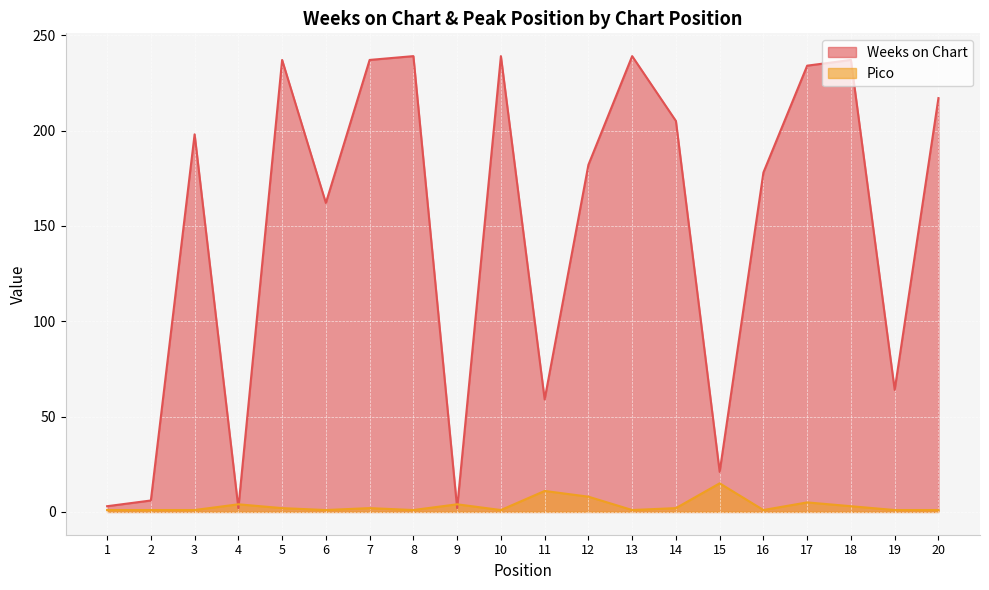

At how many categories does at least one series exceed 109?

13